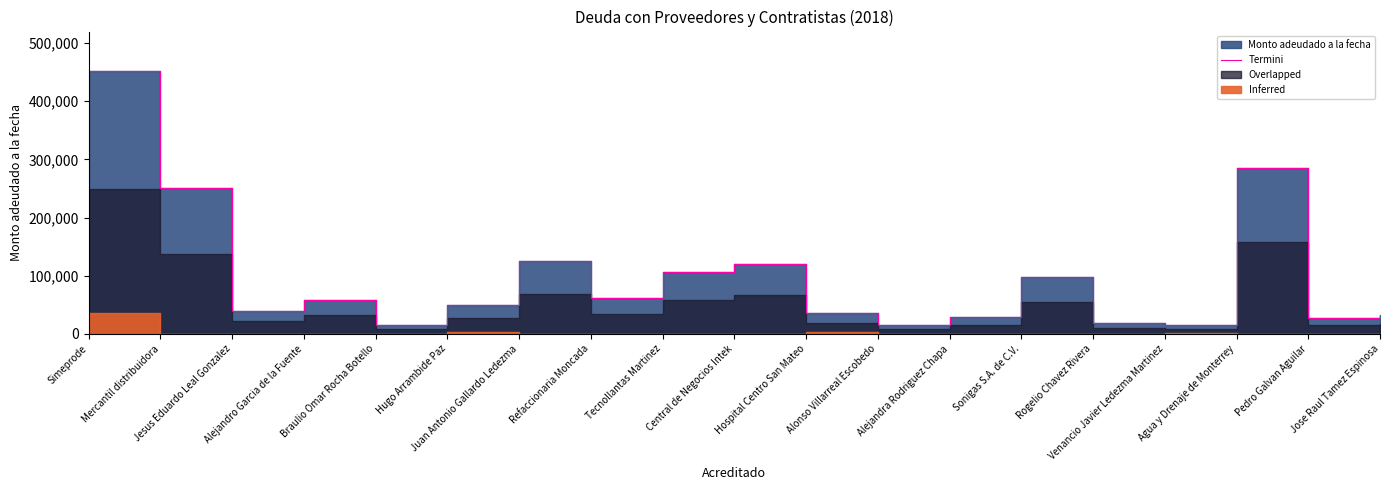

What is the difference between the second highest and minimum values?

271120.0